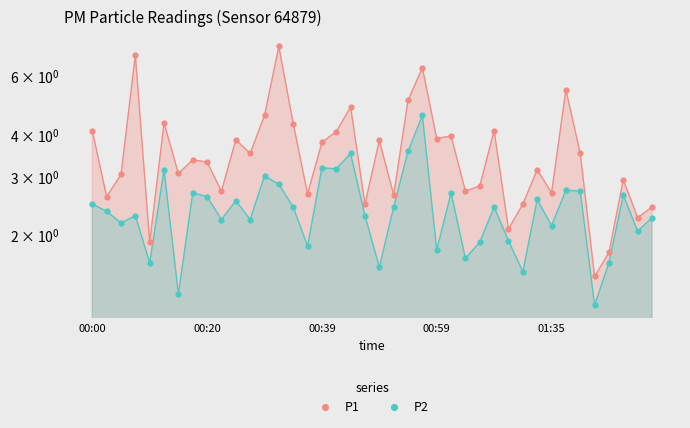

Which series has the largest total across all categories?

P1